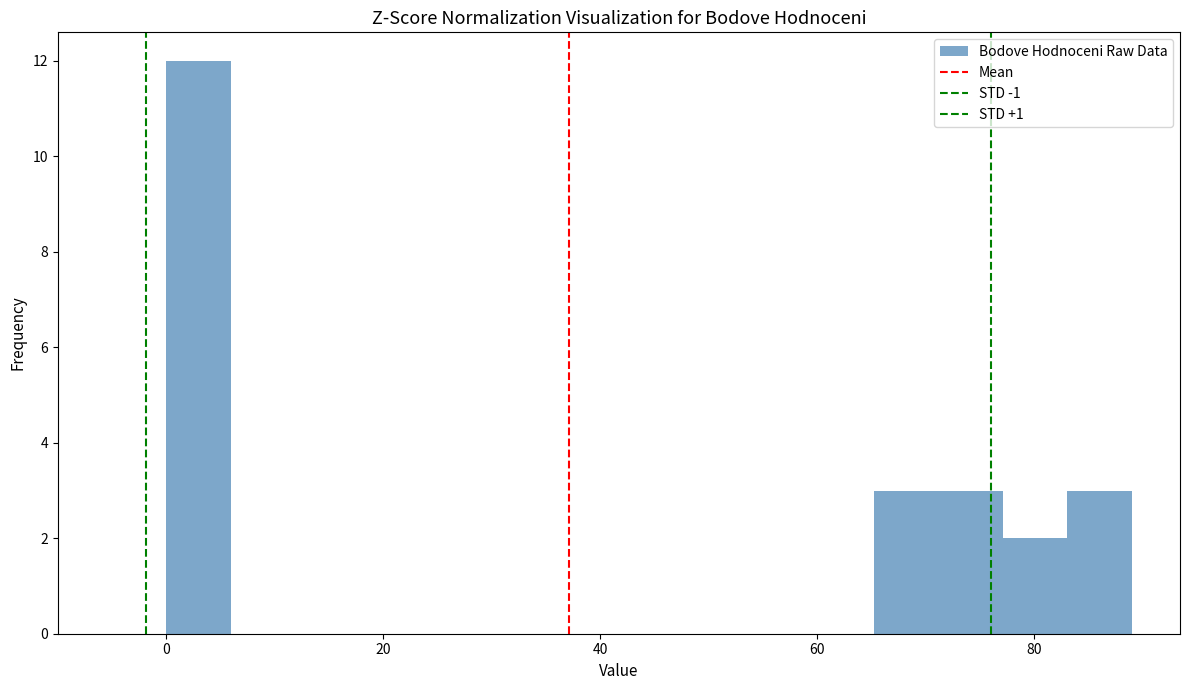

Read against the x-axis, roughly where is the centre of the tallest bar?

2